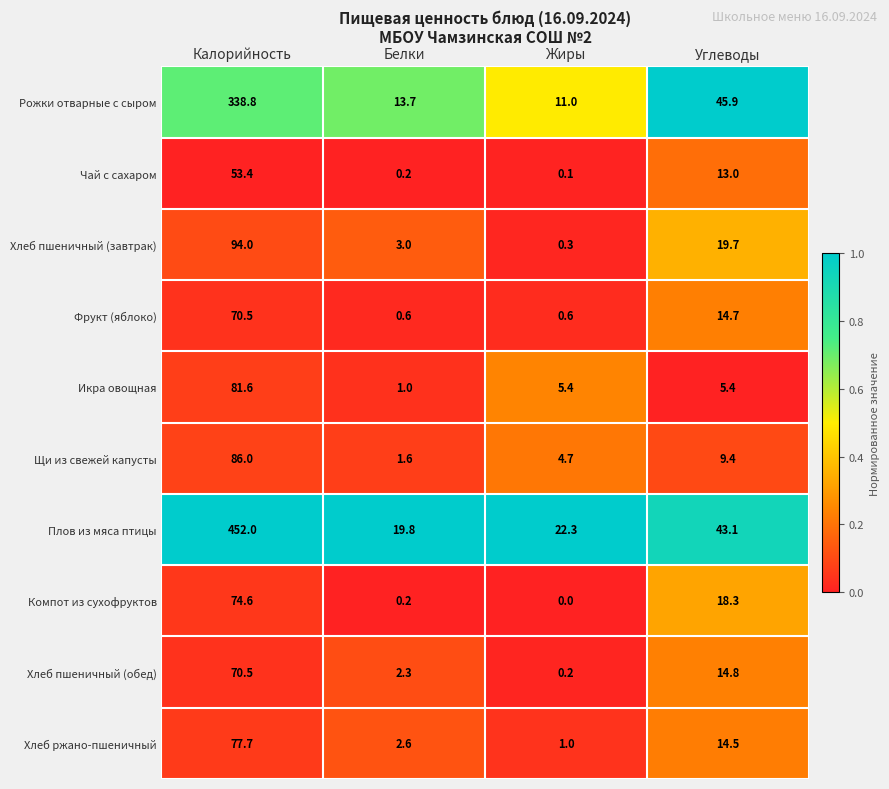

Rank the series at Жиры from lowest to highest value.

Компот из сухофруктов, Чай с сахаром, Хлеб пшеничный (обед), Хлеб пшеничный (завтрак), Фрукт (яблоко), Хлеб ржано-пшеничный, Щи из свежей капусты, Икра овощная, Рожки отварные с сыром, Плов из мяса птицы